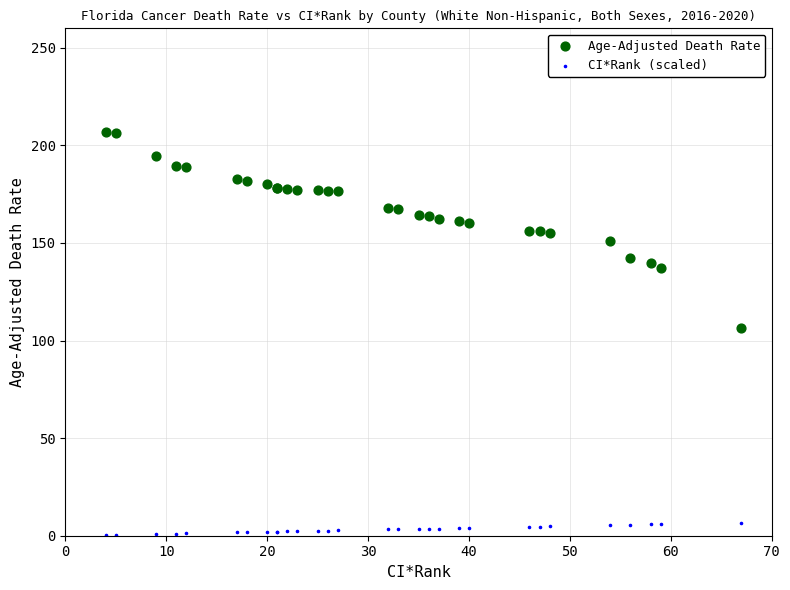

Which series contains the highest Y value?

Age-Adjusted Death Rate